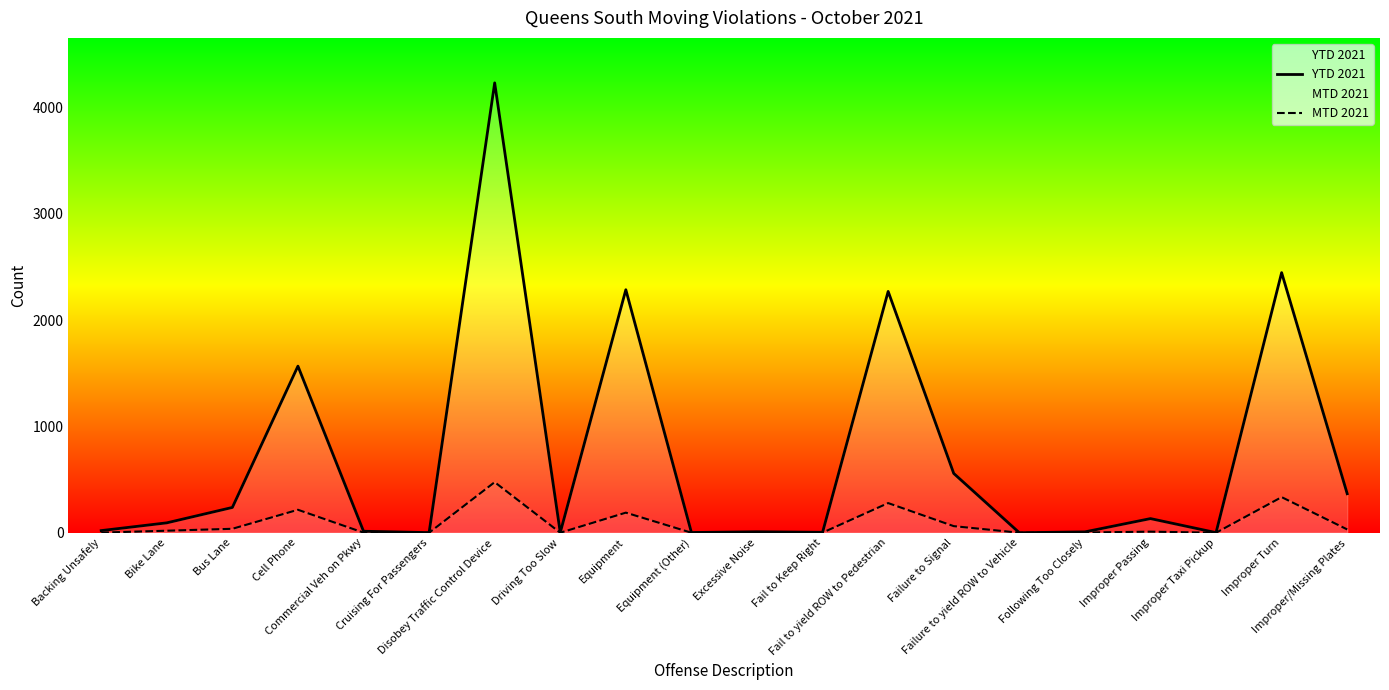

What is the difference between the second highest and second lowest values in the YTD 2021 series?

2447